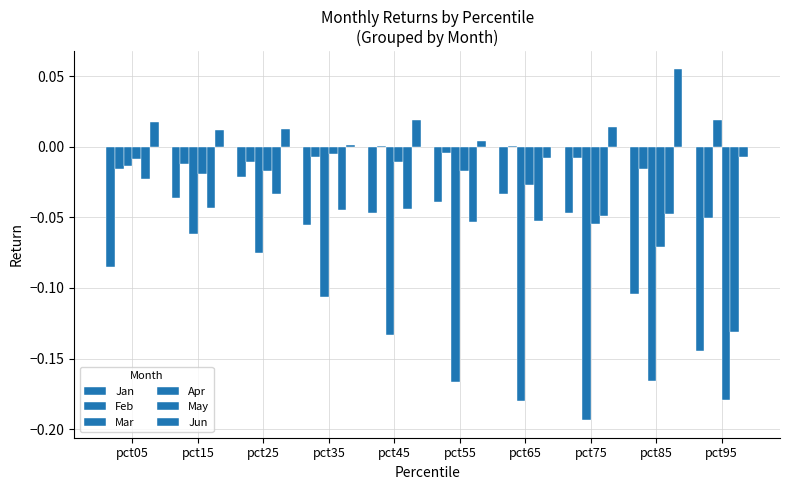

How many series are shown in this chart?

6